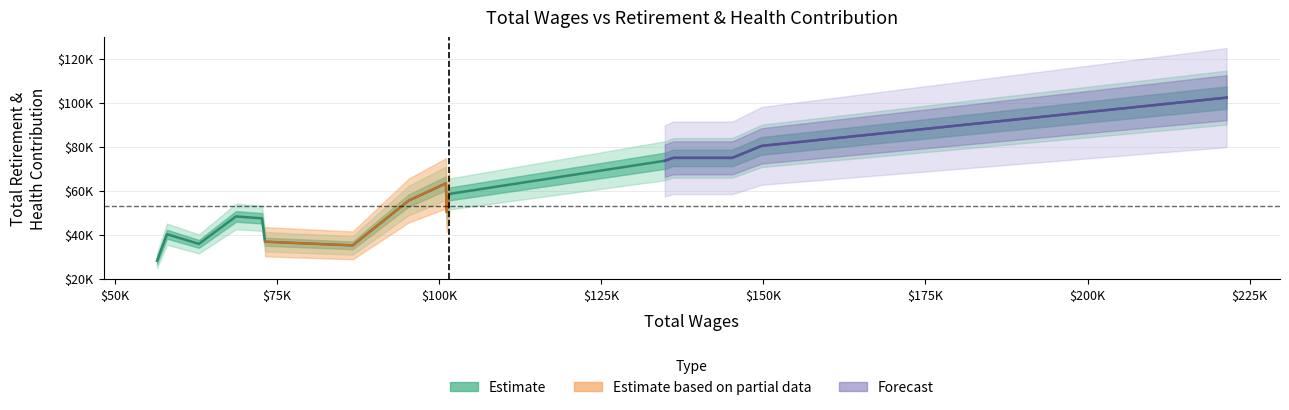

What is the difference between the maximum and second lowest values in the total_wages series?

163397